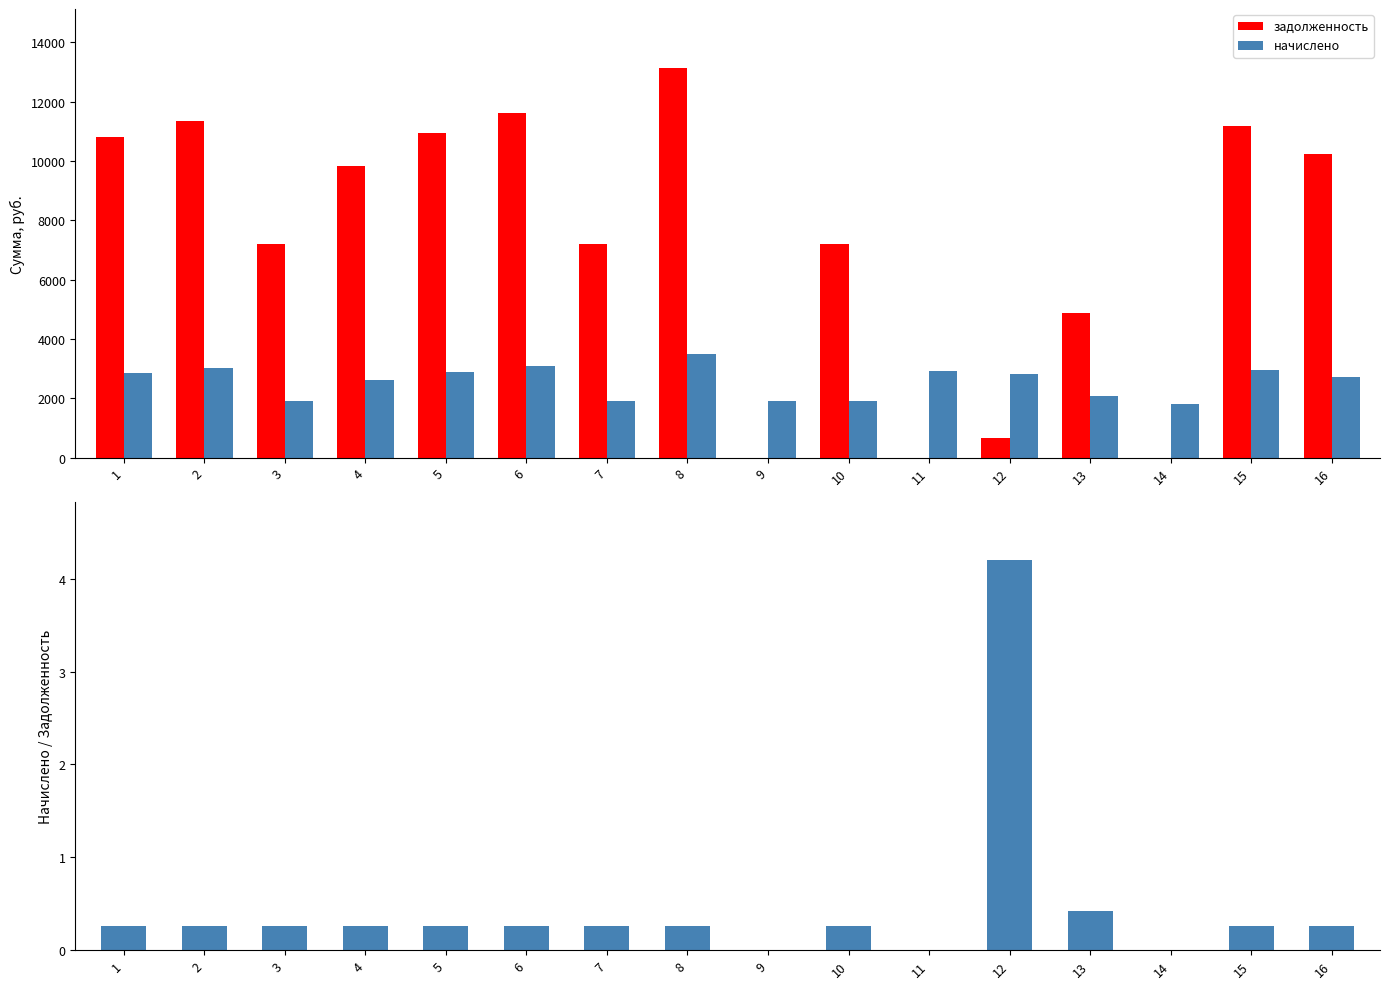

Between 7 and 16, which series saw the biggest shift?

задолженность